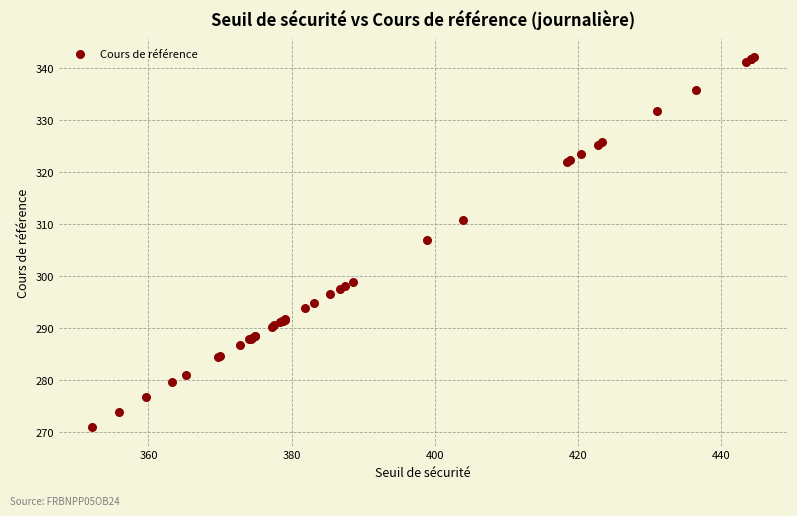

What Y value in the scatter plot is closest to 306?

306.9